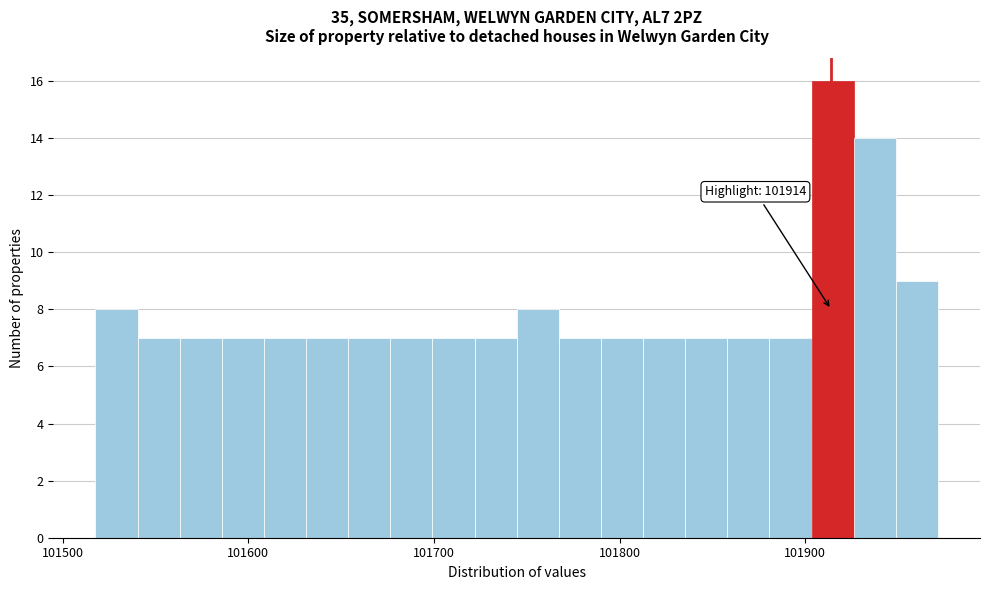

Read against the x-axis, roughly where is the centre of the tallest bar?

101910